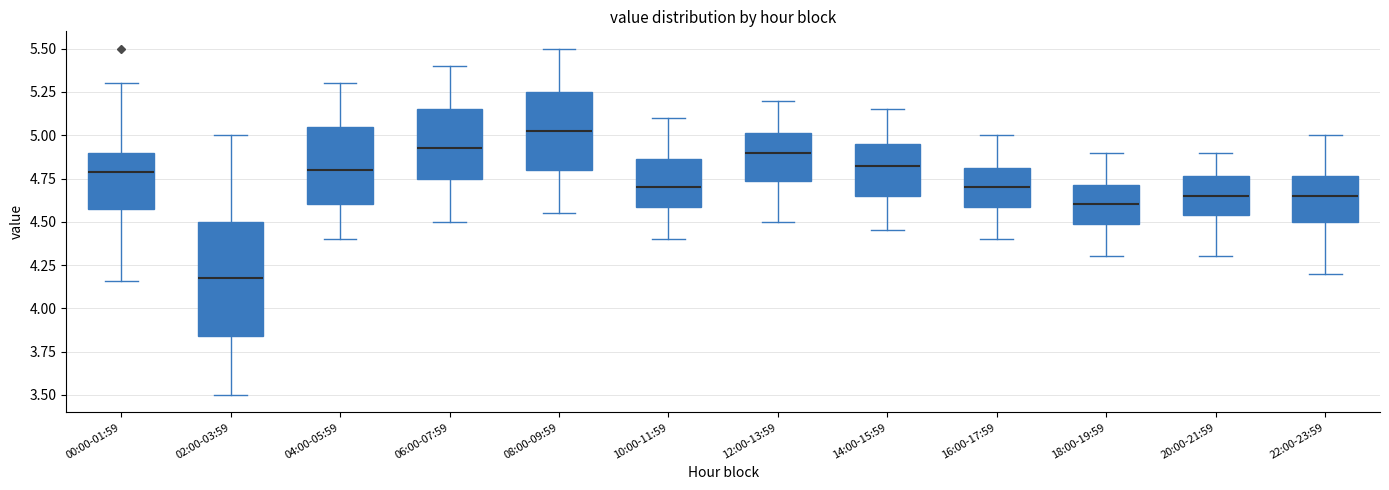

Where is the lower edge of the box for 14:00-15:59 on the y-axis? The values are not printed on the chart, so give them approximately, as read against the axis.

4.65